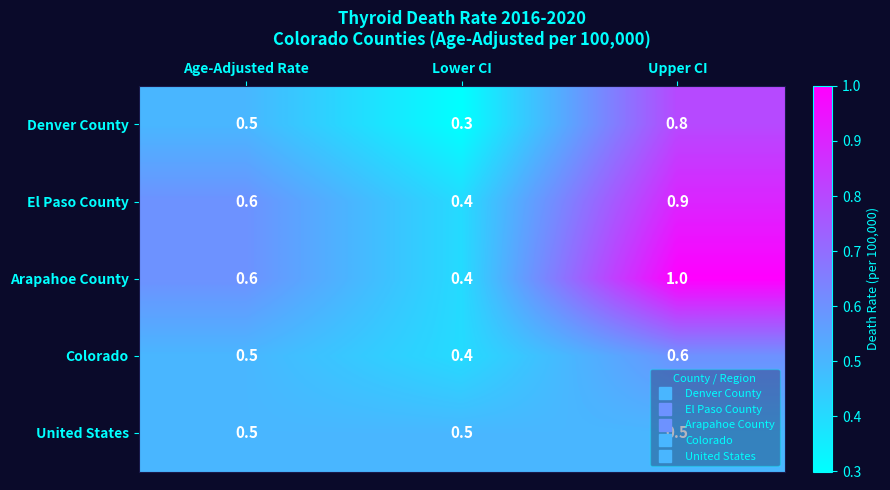

Read the United States value at Upper CI.

0.5